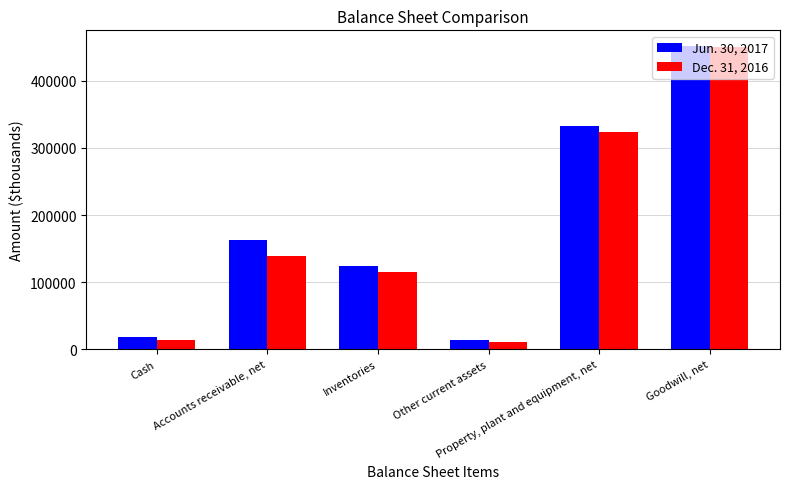

The value of Dec. 31, 2016 at Inventories is 114851. True or false?

True